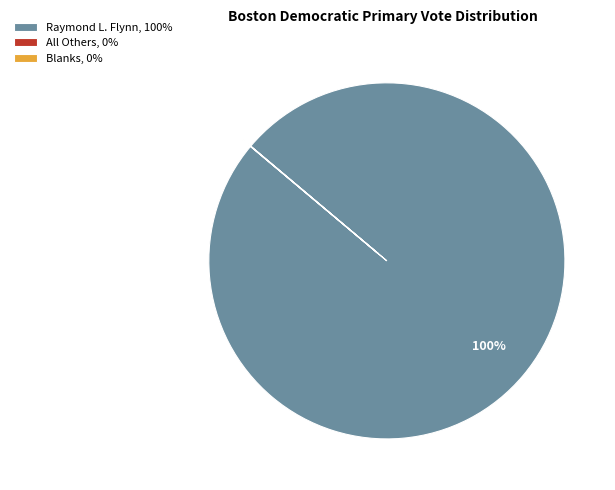

To the nearest percent, what is the average slice percentage?

33%